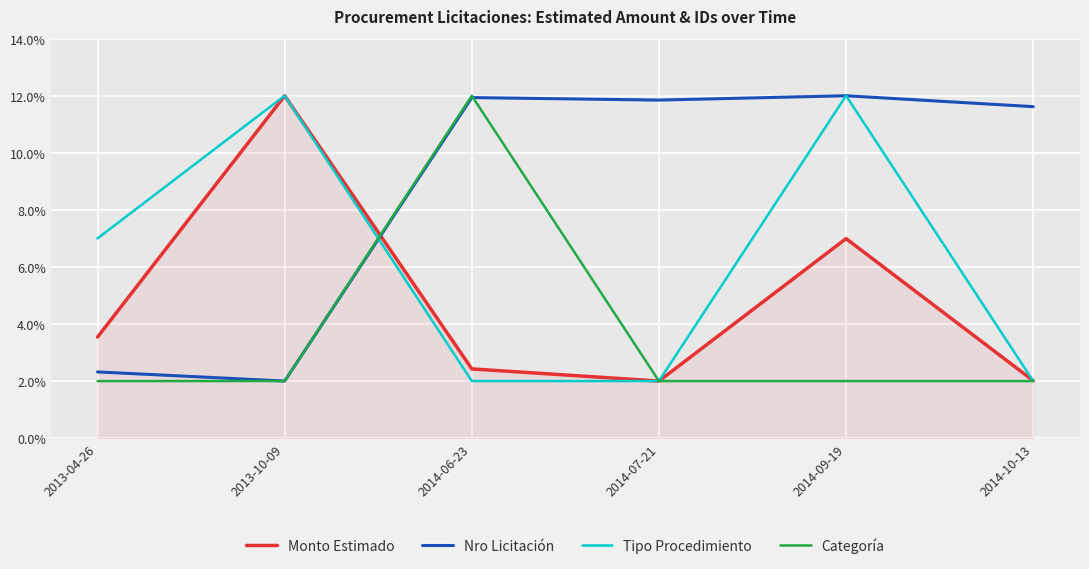

Which series changed the most between 2014-06-23 and 2014-10-13?

Categoría